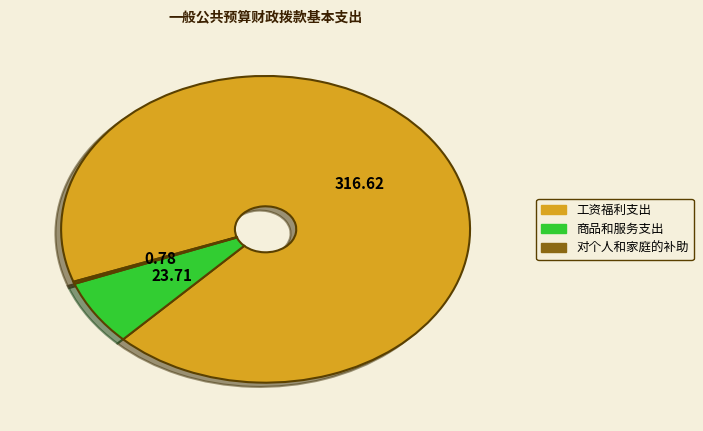

Which category has the biggest portion of the pie?

工资福利支出